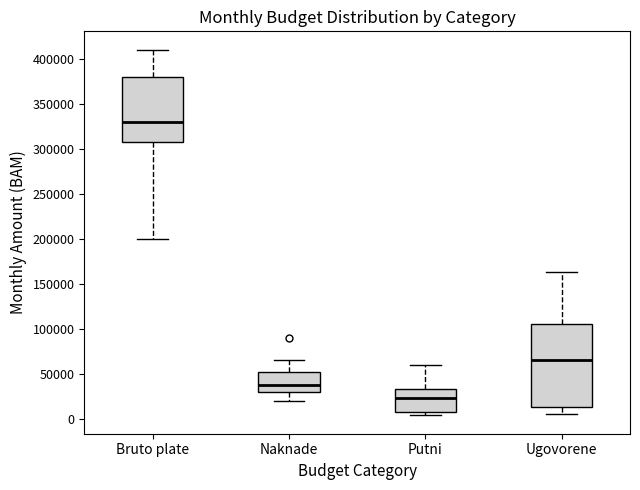

Where does the lower whisker of the box for Ugovorene end on the y-axis? The values are not printed on the chart, so give them approximately, as read against the axis.

5000